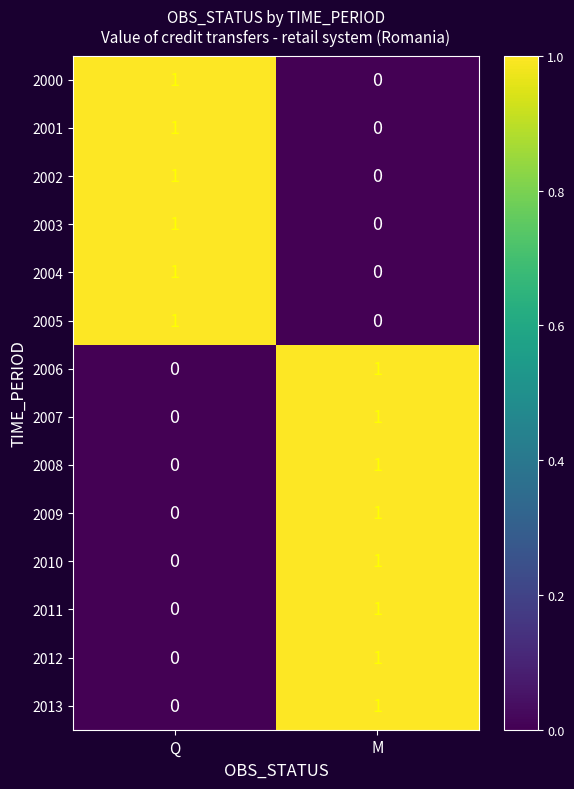

Is it true that 2006 equals 0 at Q?

True